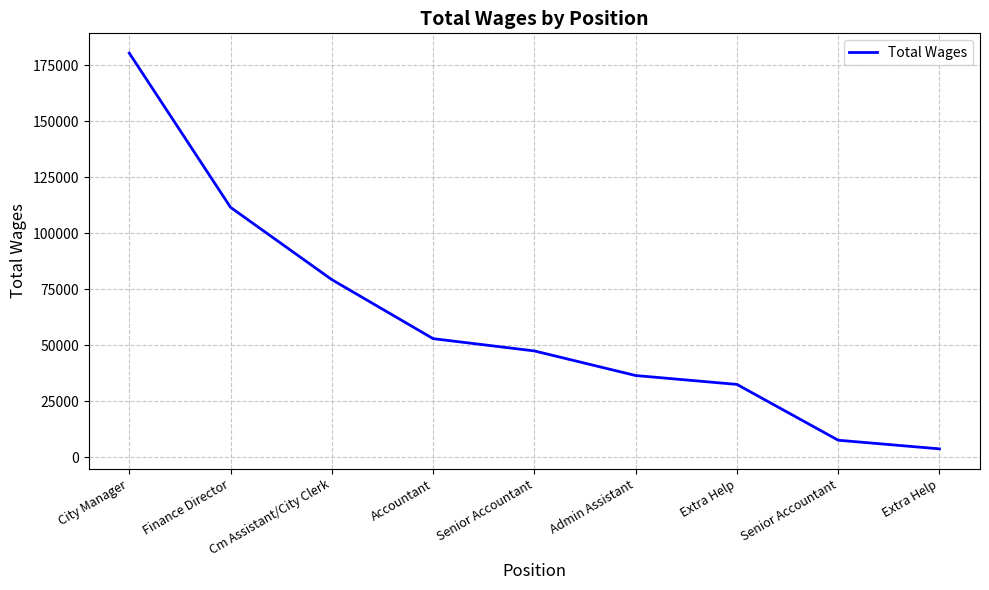

What is the difference between the maximum and minimum values?

176810